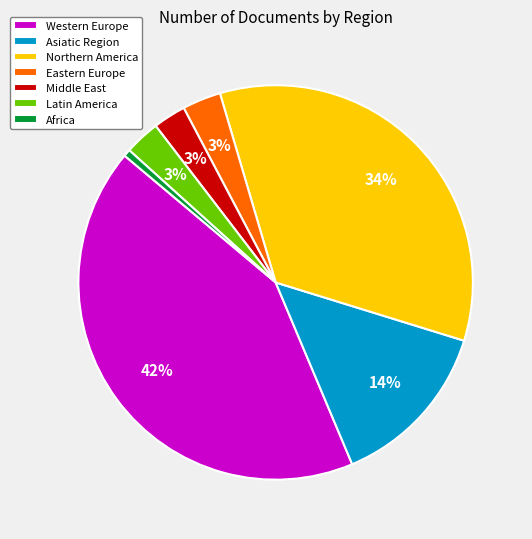

What is the largest slice in the pie chart?

Western Europe